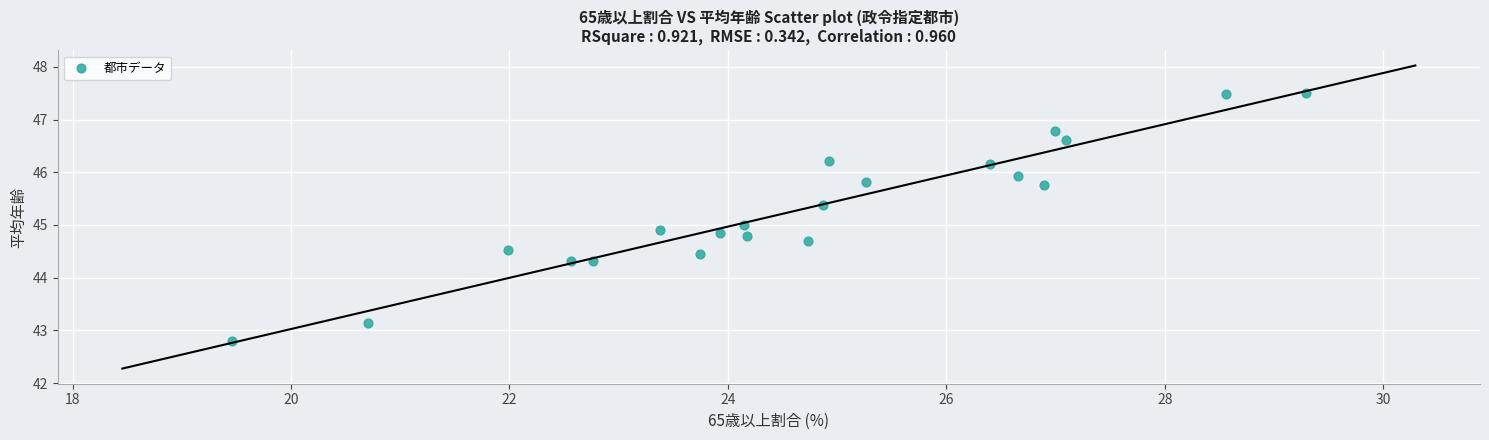

What is the range of Y values (max minus min)?

4.7